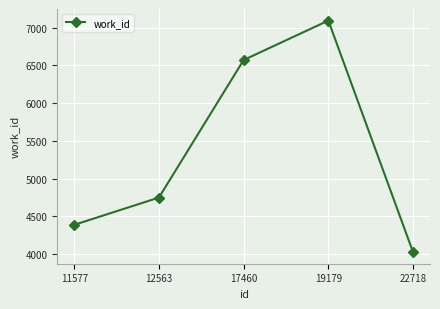

Reading left to right, extract all data points from this chart.

4386	4748	6572	7095	4024